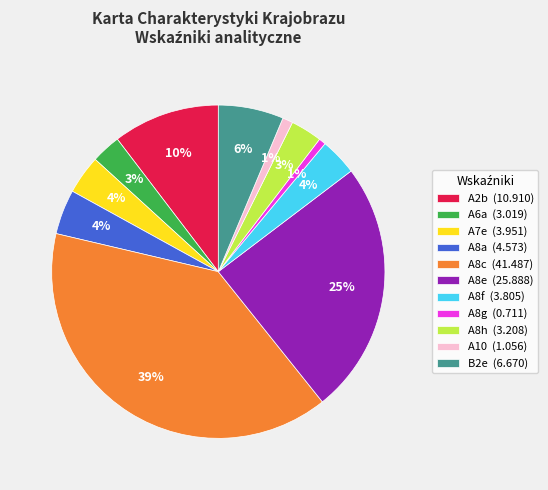

What is the ratio of the value at A6a (3.019) to the value at A7e (3.951)?

0.8